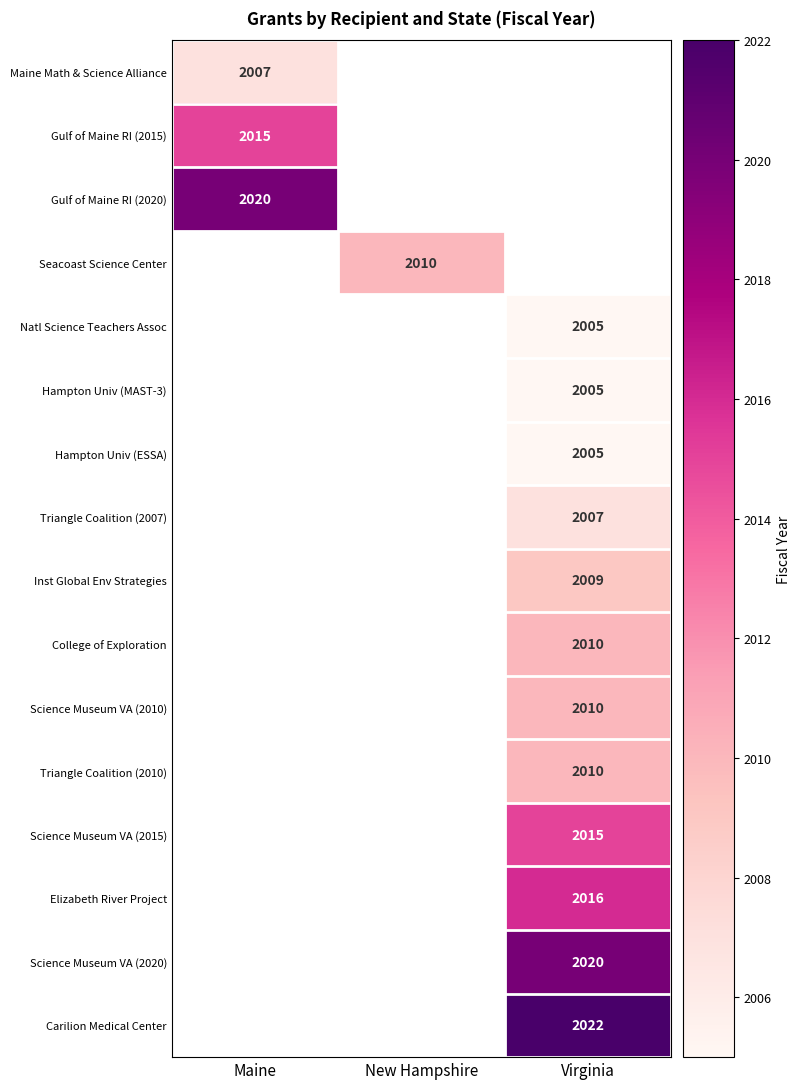

Which has a higher value, New Hampshire or Virginia?

Virginia